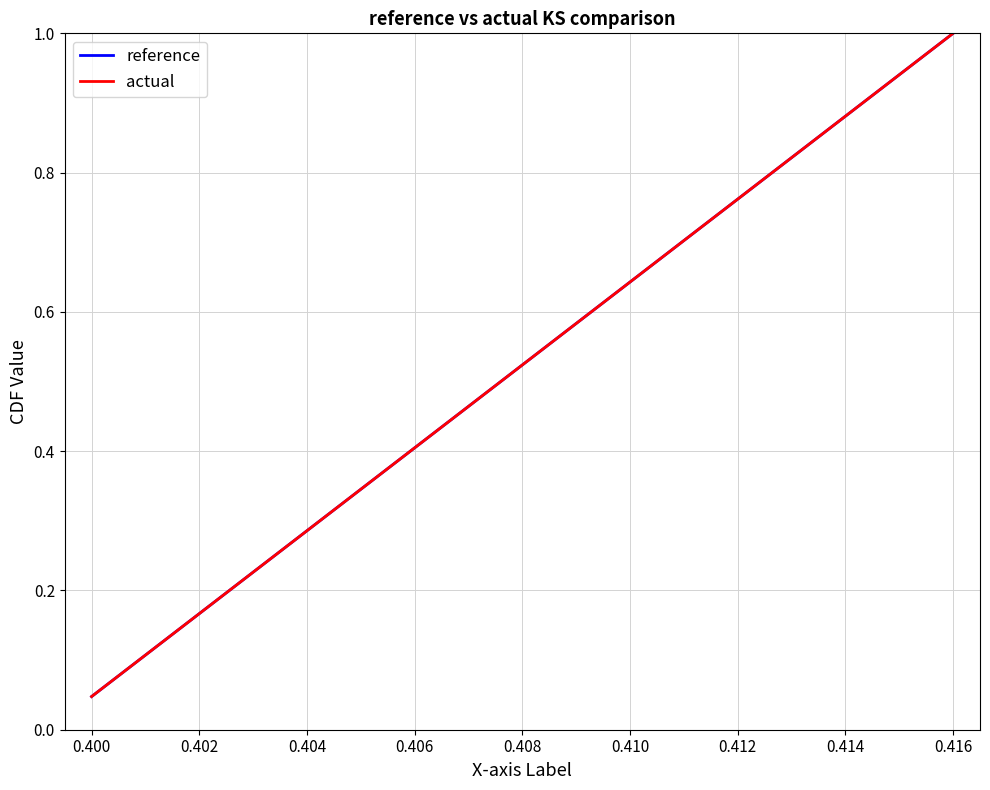

True or false: actual has a value of 0.1 at 0.400.

False